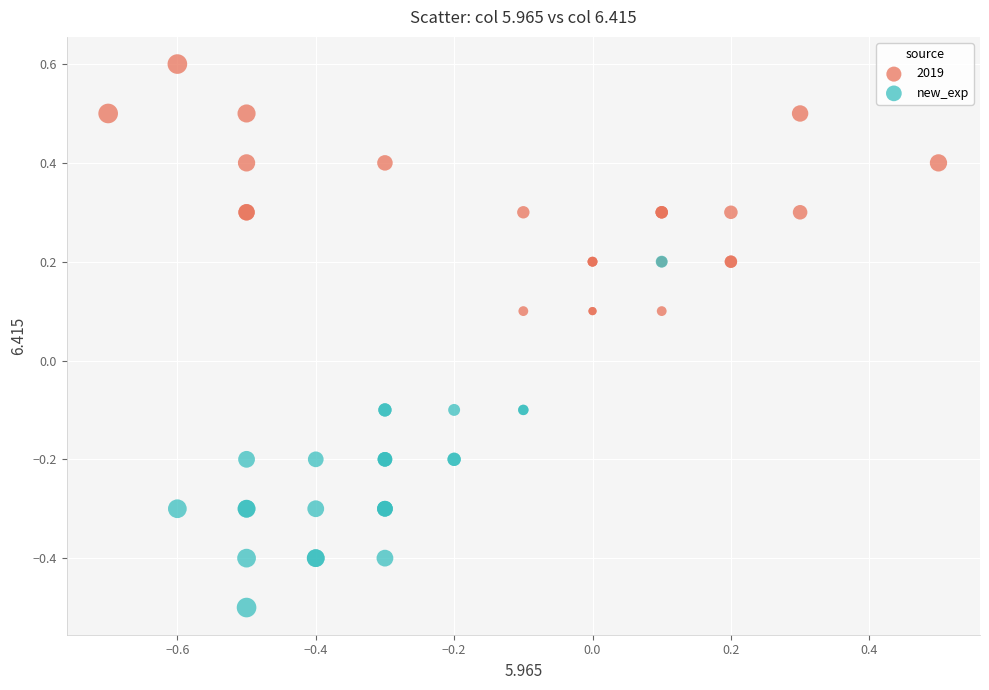

Which series contains the highest Y value?

2019